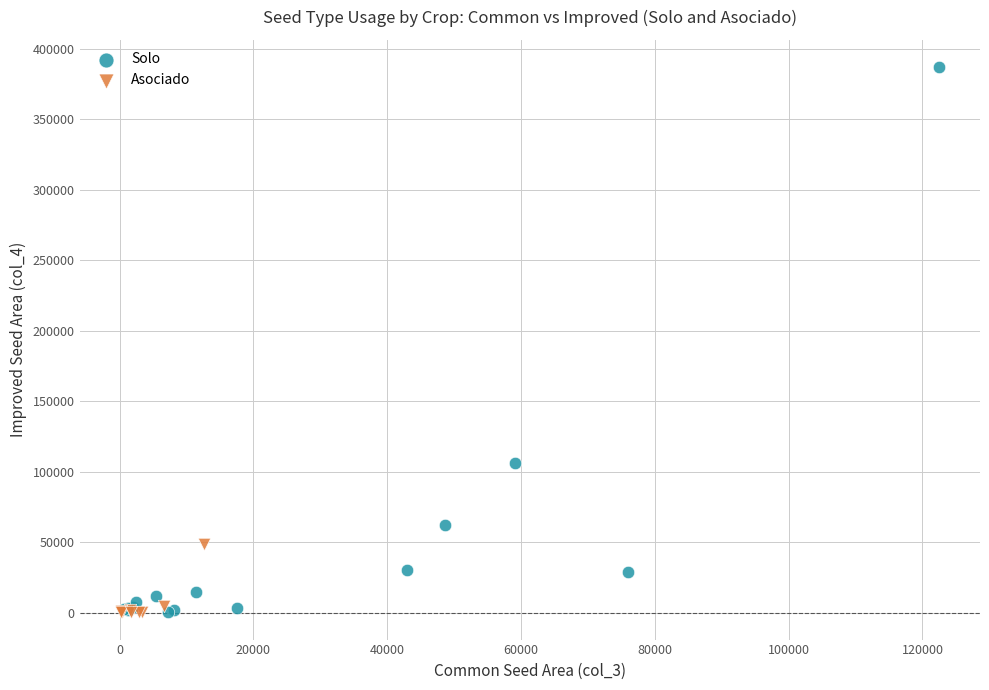

Which series reaches the maximum Y coordinate?

Solo